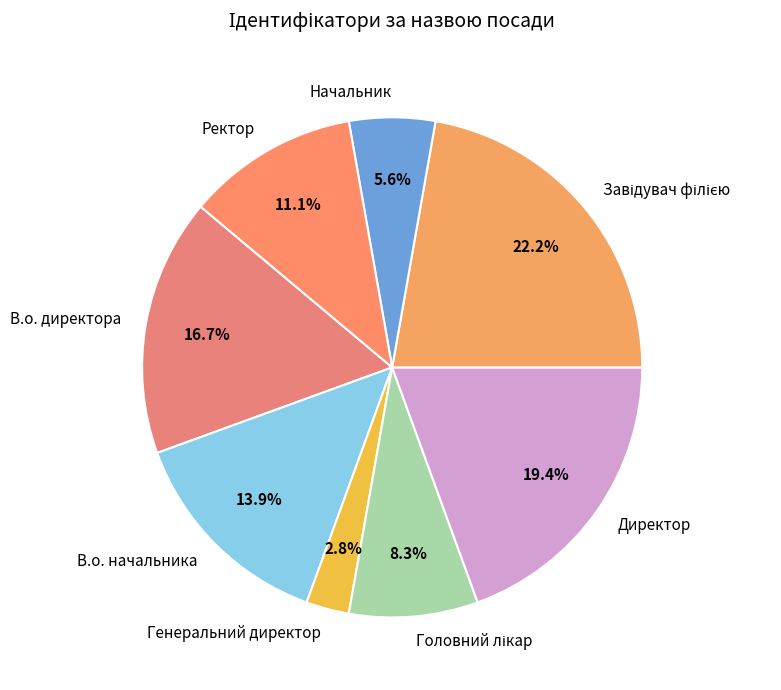

To the nearest percent, what is the difference between the Ректор and В.о. директора slice percentages?

6%